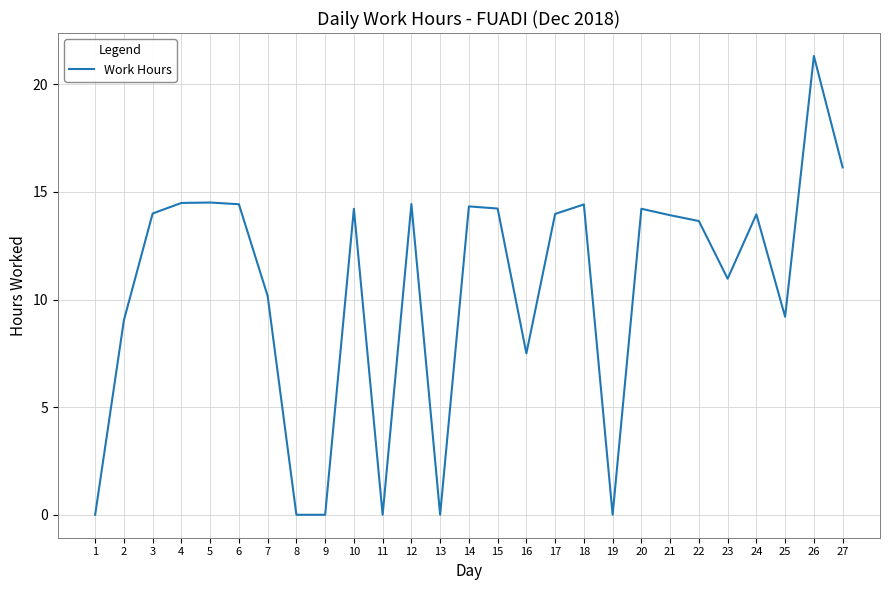

Which label corresponds to the largest value in the chart?

26